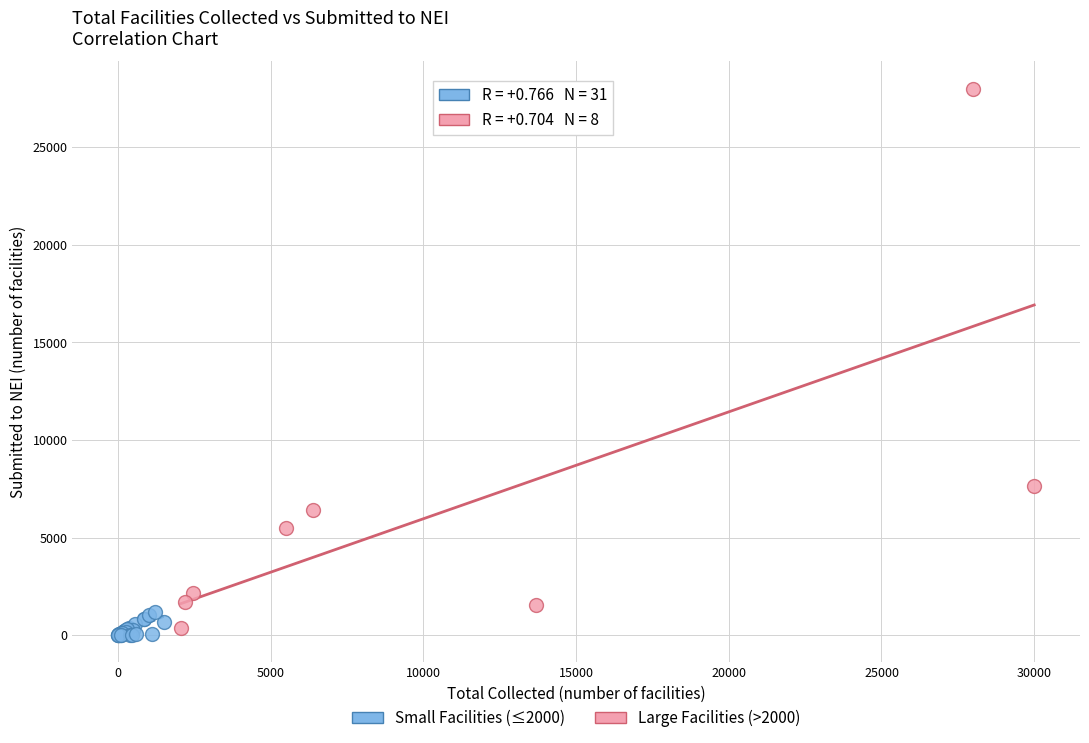

Which series has the largest Y range (max minus min)?

Large Facilities (>2000)